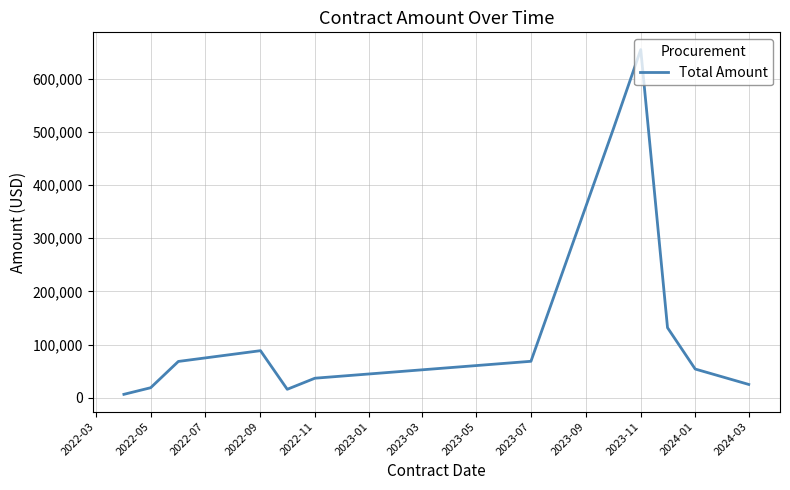

How many interior local peaks (higher than both neighbors) does the data have?

2